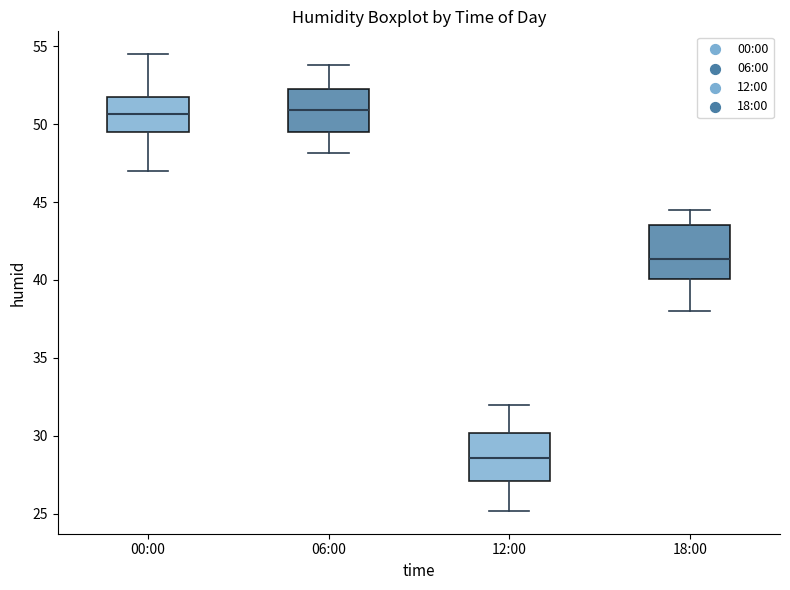

Reading left to right, read every box against the y-axis: the position of its median line, the range the box covers, and the ends of its whiskers. The values are not printed on the chart, so give them approximately, as read against the axis.

00:00: median 50.5, box 49.5 to 51.5, whiskers 47.0 to 54.5
06:00: median 51.0, box 49.5 to 52.5, whiskers 48.0 to 54.0
12:00: median 28.5, box 27.0 to 30.0, whiskers 25.0 to 32.0
18:00: median 41.5, box 40.0 to 43.5, whiskers 38.0 to 44.5